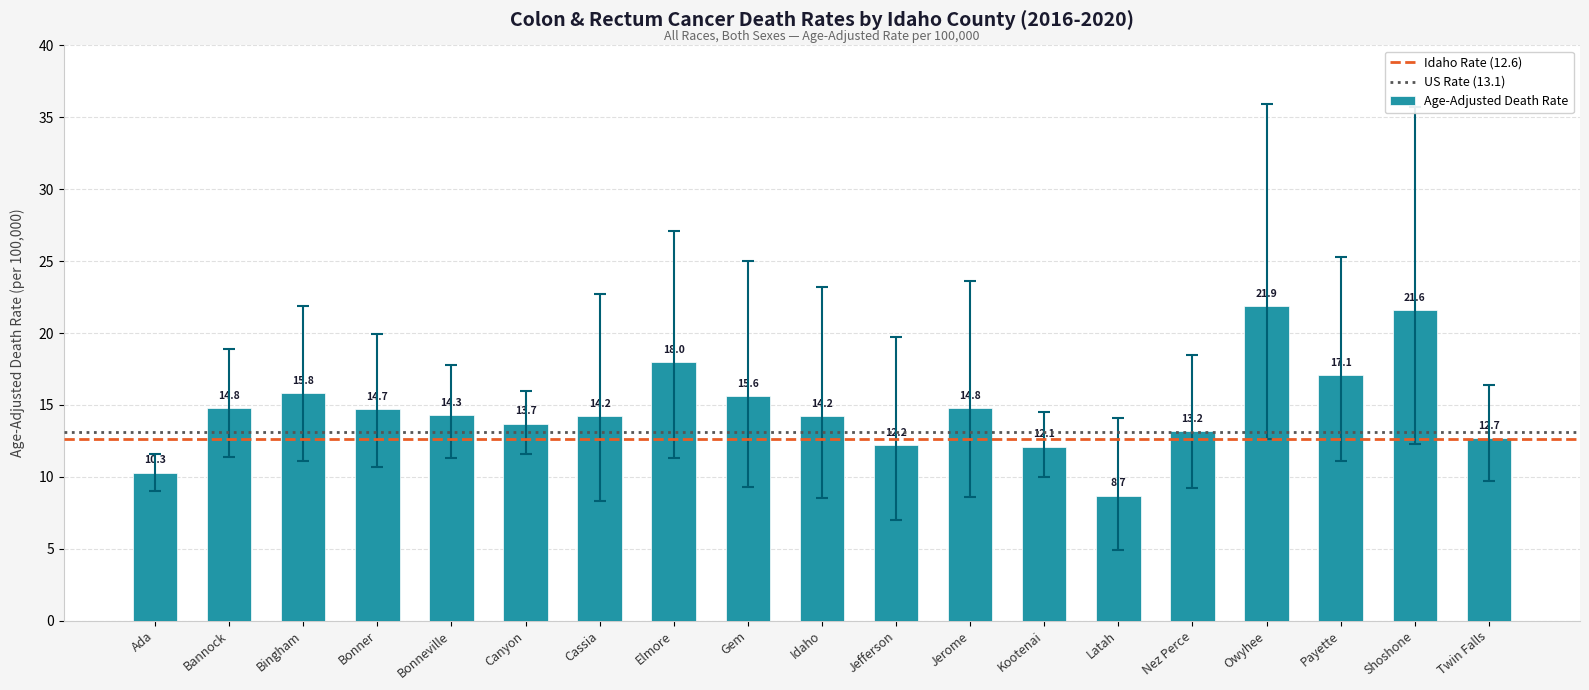

What position from the left is Bonner?

4